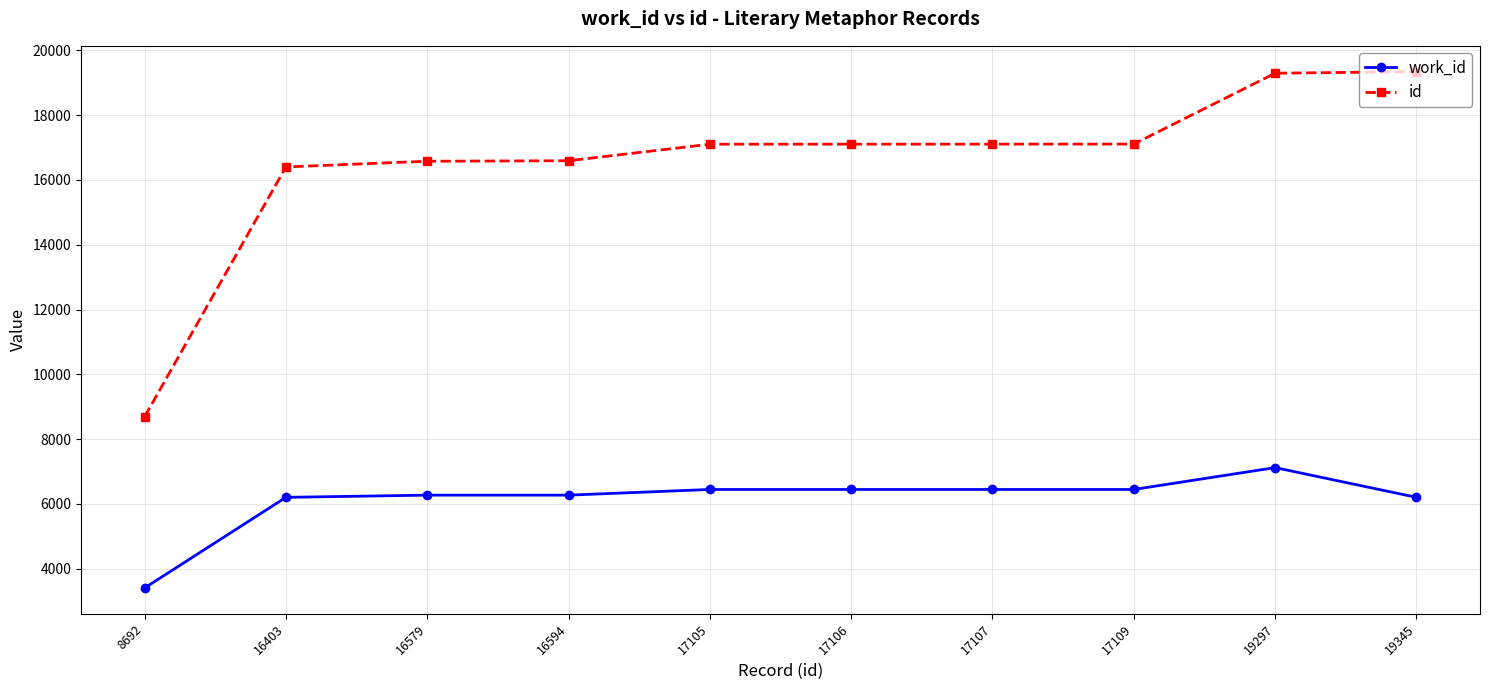

Is it true that id equals 16579 at 16579?

True